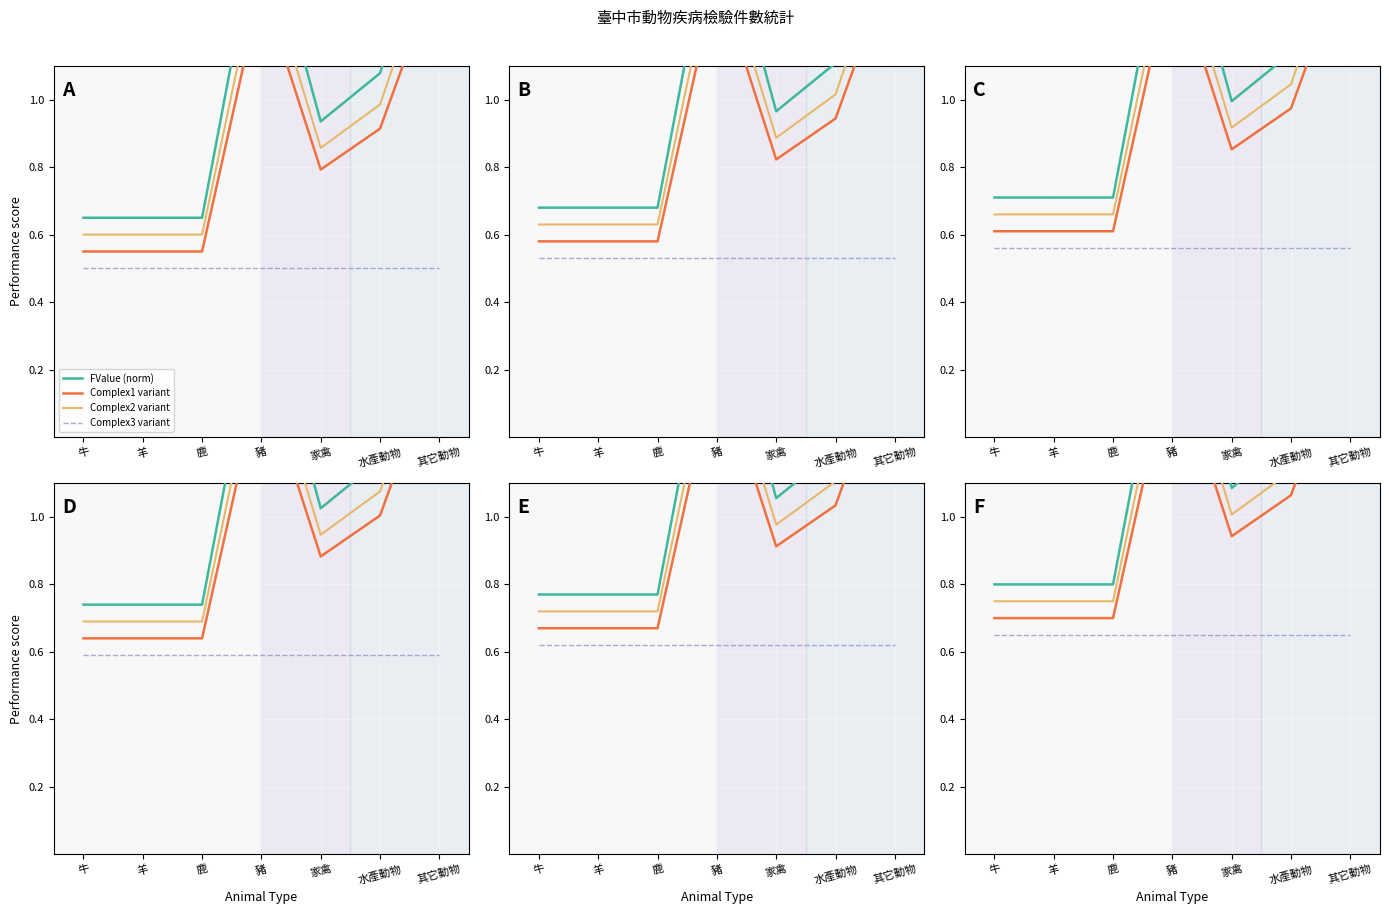

True or false: Complex3 variant and Complex1 variant cross at least once.

False